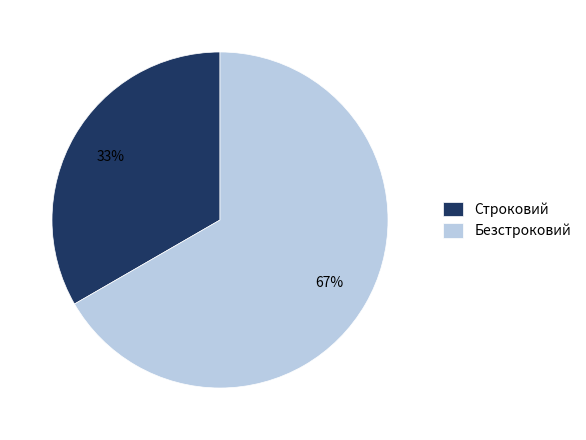

Which slice is the largest?

Безстроковий